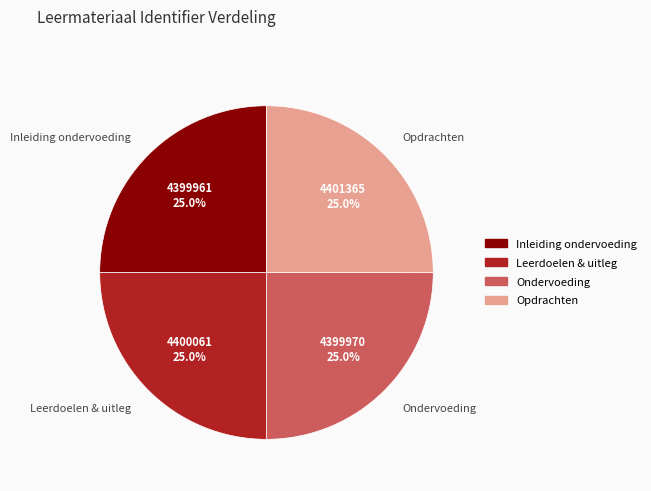

What percentage is NOT represented by Ondervoeding?

75.0%